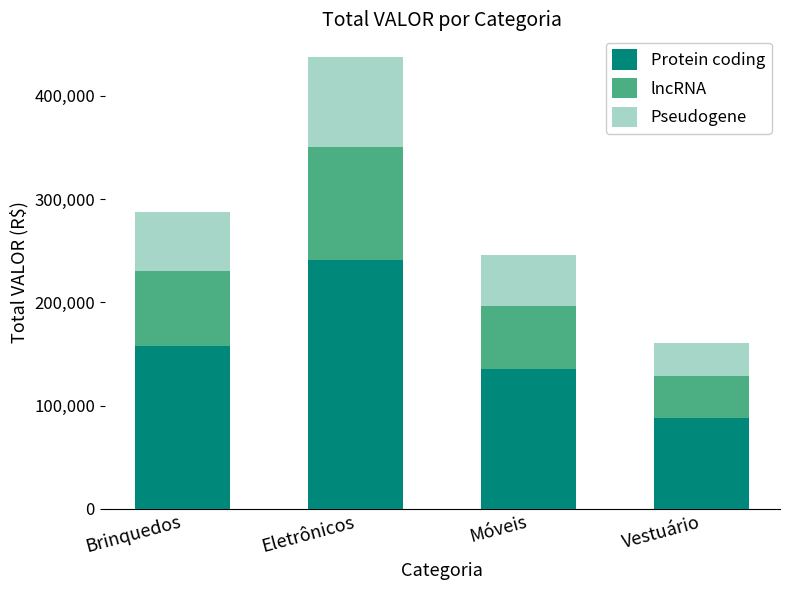

True or false: Protein coding has a value of 135377.8 at Móveis.

True